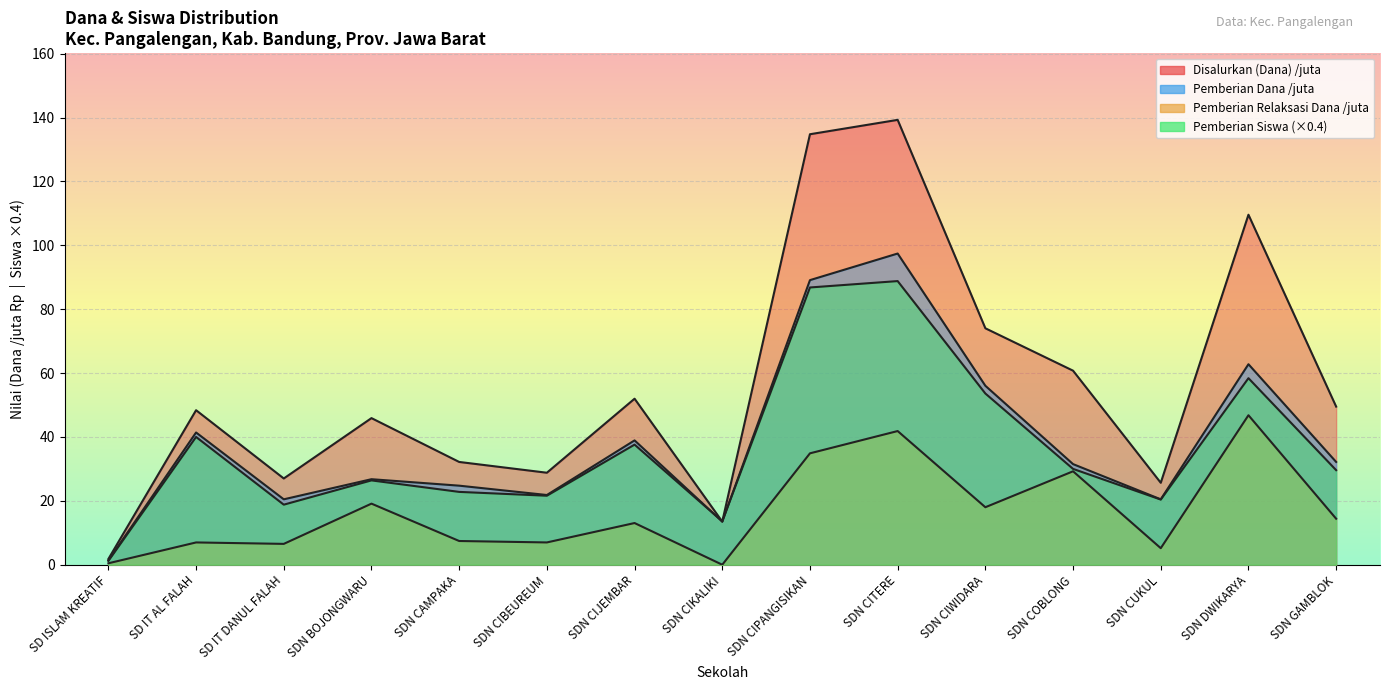

Which series has the largest total across all categories?

Disalurkan (Dana)